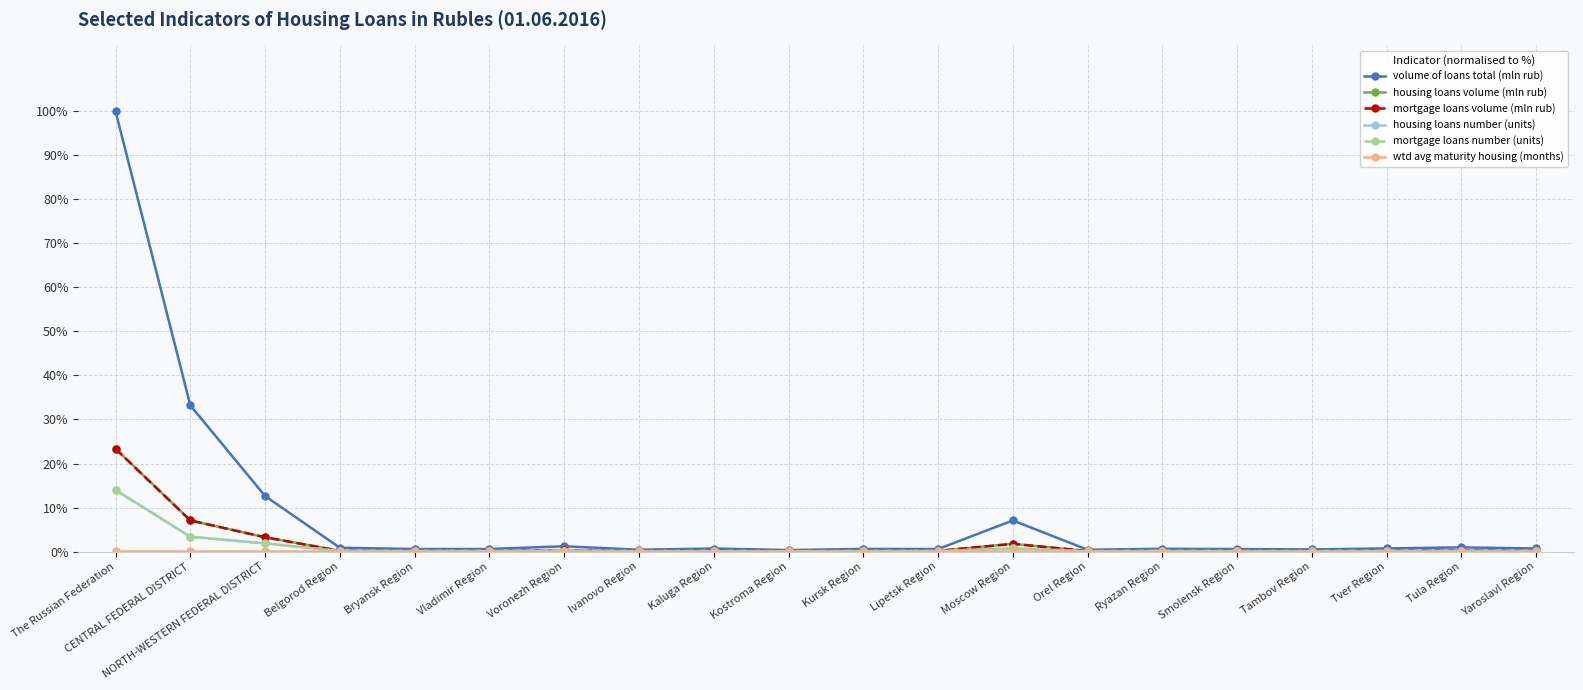

Which series has the largest range (max minus min)?

volume of loans total (mln rub)